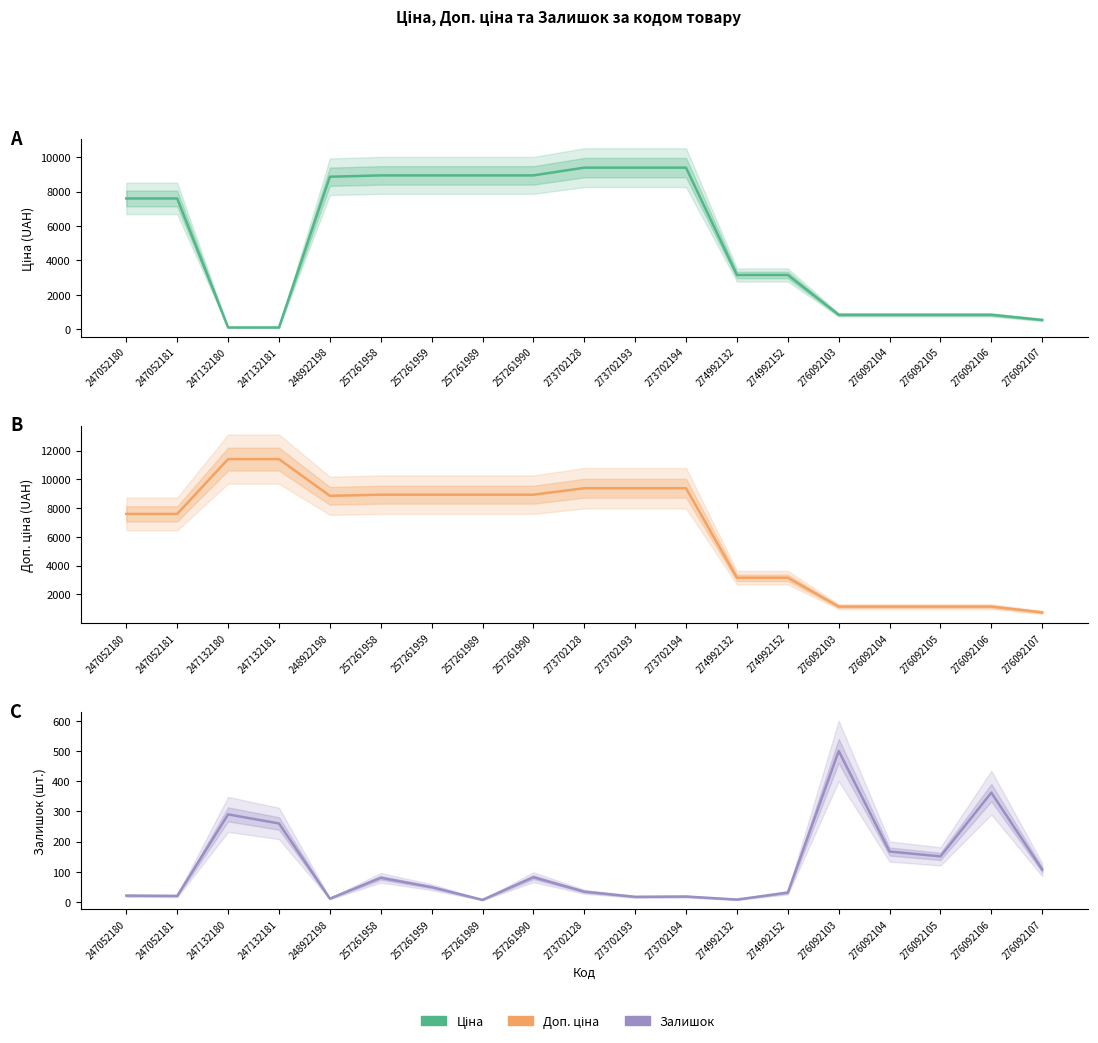

Reading right to left, extract all data points from this chart.

Ціна: 551.5	848.4	848.4	848.4	848.4	3157.9	3157.9	9384.0	9384.0	9384.0	8934.1	8934.1	8934.1	8934.1	8856.7	114.1	114.1	7596.5	7596.5
Доп. ціна: 747.0	1149.7	1149.7	1149.7	1149.7	3158.0	3158.0	9384.0	9384.0	9384.0	8934.1	8934.1	8934.1	8934.1	8856.7	11410.0	11410.0	7596.5	7596.5
Залишок: 107.0	362.0	151.0	167.0	500.0	31.0	8.0	18.0	17.0	34.0	82.0	7.0	49.0	80.0	11.0	260.0	290.0	20.0	21.0